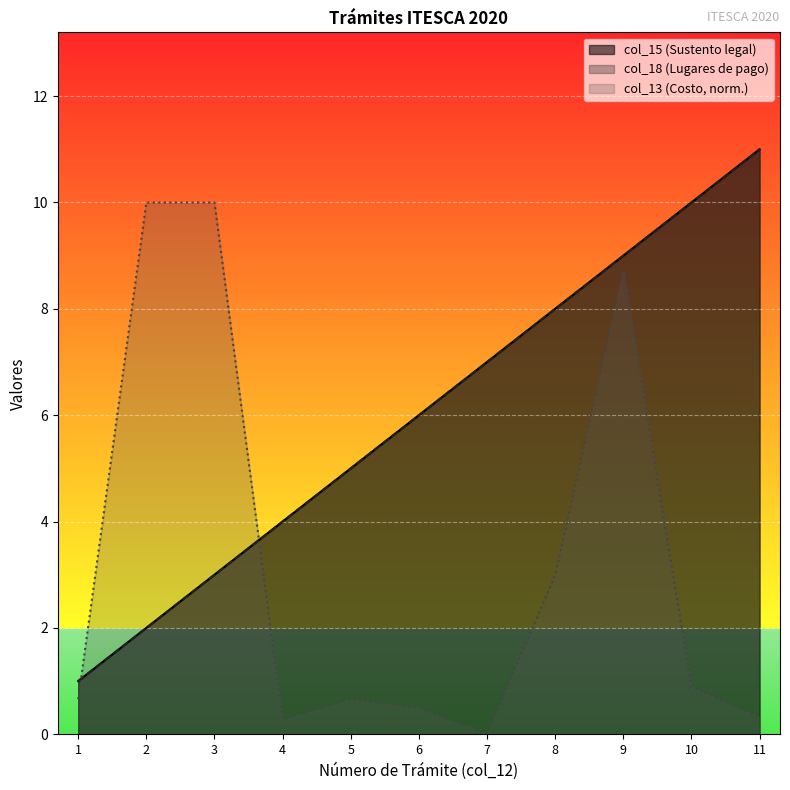

At which category is the sum across all series the highest?

9